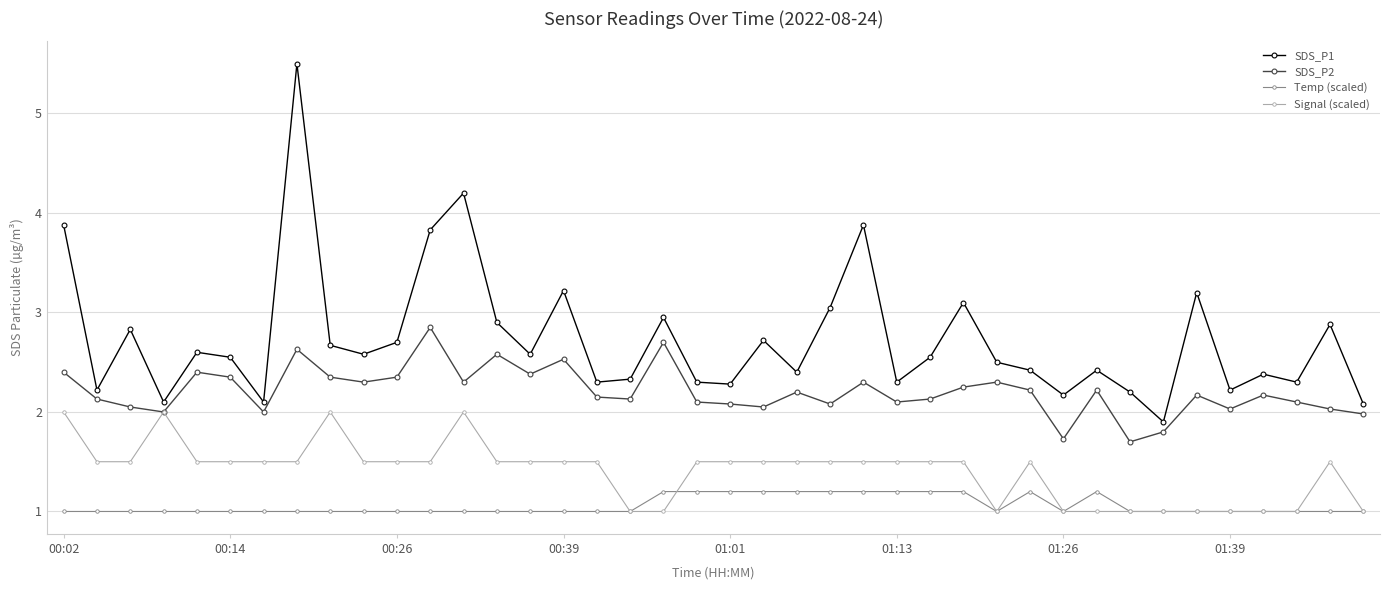

True or false: Temp (scaled) has more than 1 interior local peaks.

True